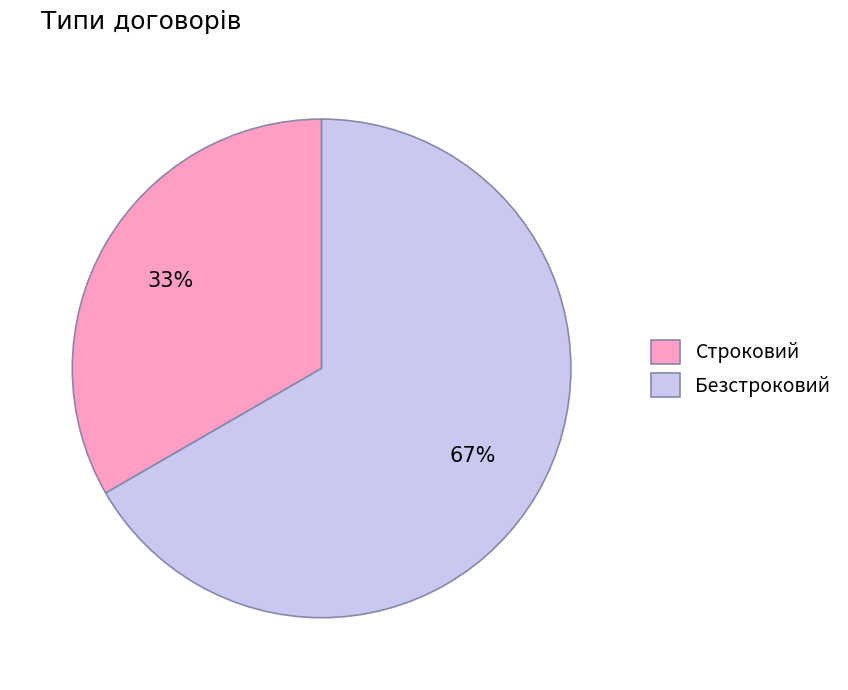

Rank the categories by value from lowest to highest.

Строковий, Безстроковий